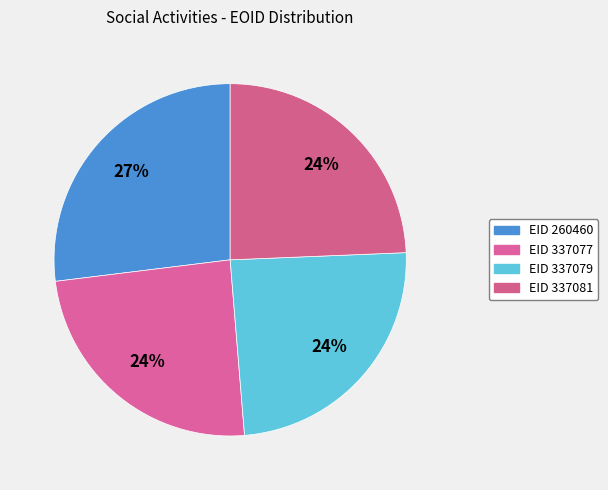

How many slices are in this pie chart?

4